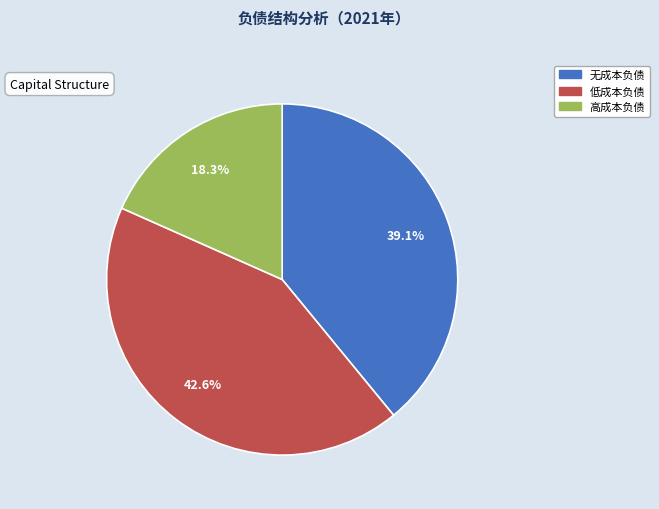

True or false: 高成本负债 accounts for 18% of the total.

True